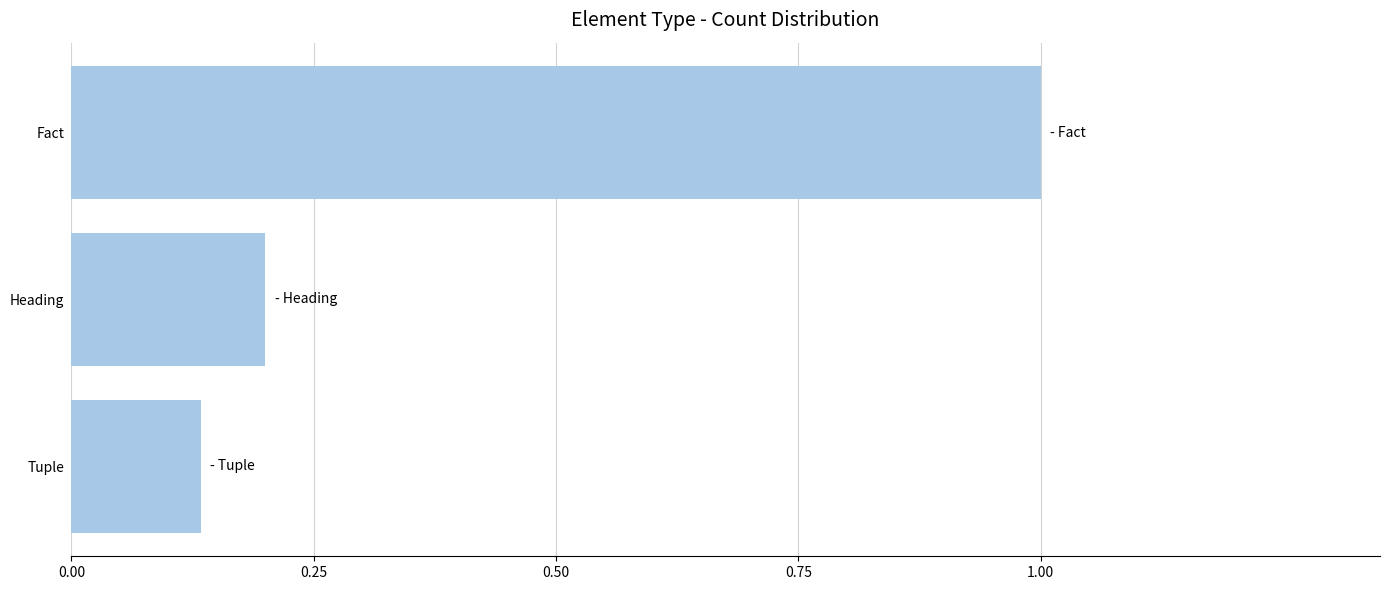

How many values are between 0 and 1?

3